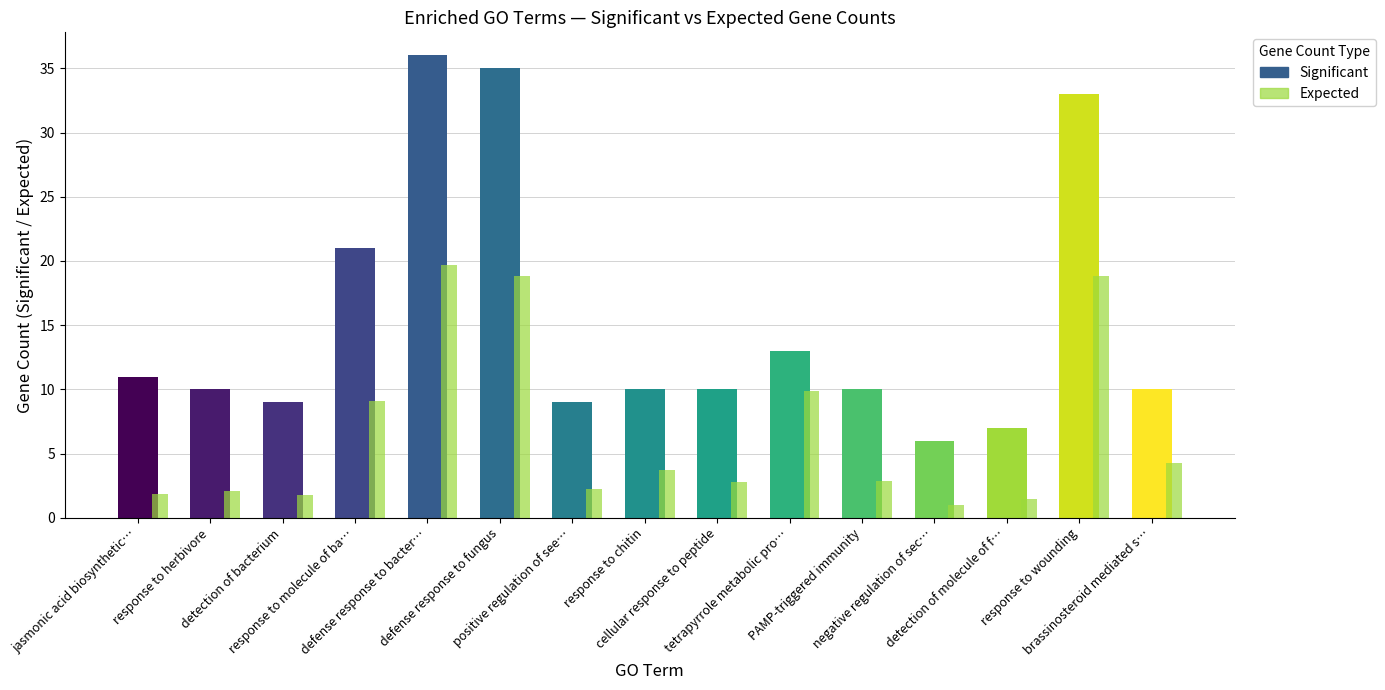

Is the value of Expected at response to chitin greater than the value of Significant at response to herbivore?

No